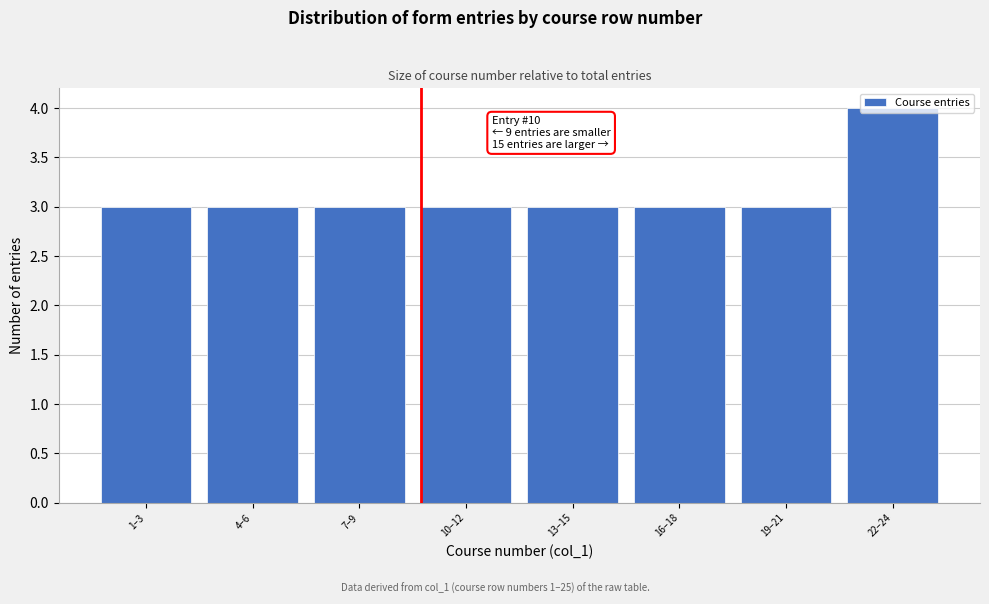

What is the label of the 8th bar from the right?

1–3